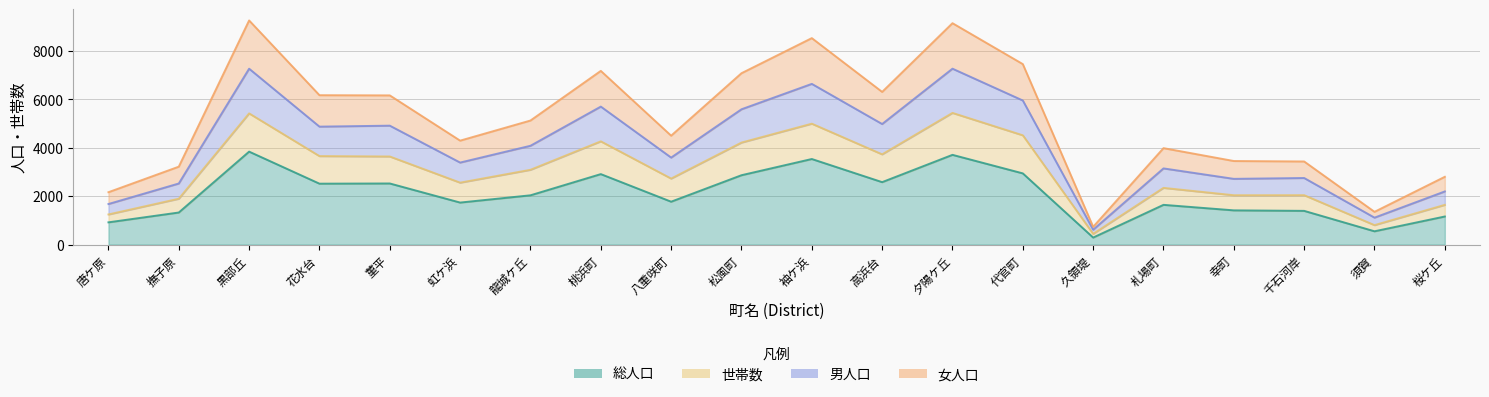

What is the maximum value for 女人口?

9262